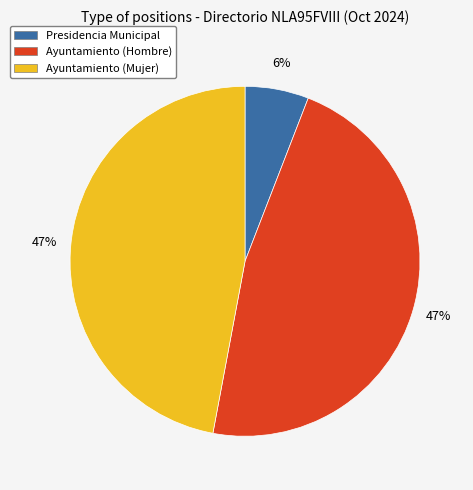

Between Presidencia Municipal and Ayuntamiento (Mujer), which is larger?

Ayuntamiento (Mujer)